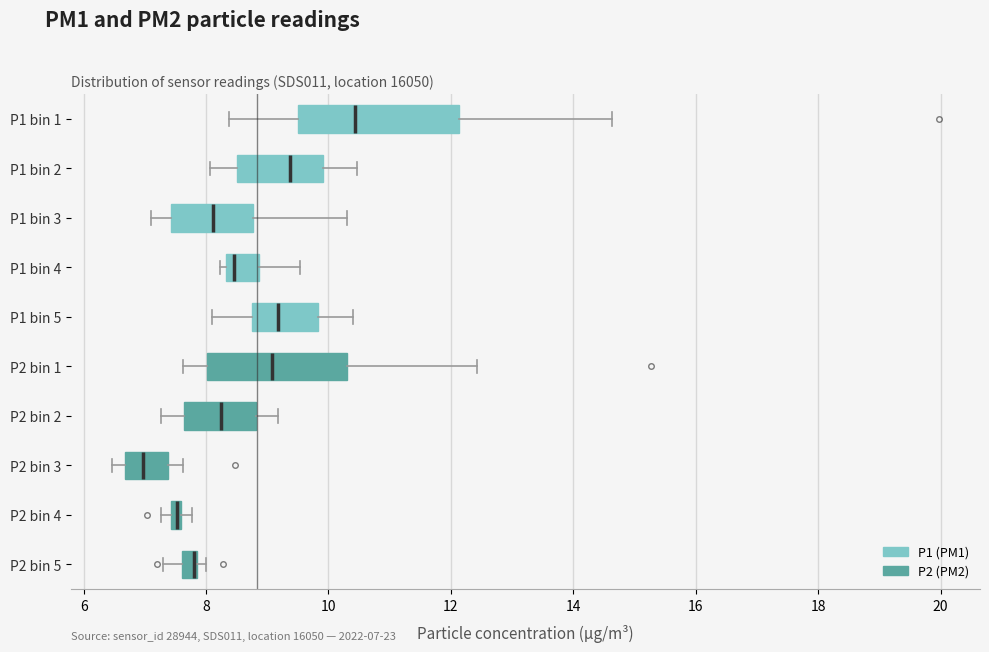

Which box is the widest, from its left edge to its right edge?

P1 bin 1